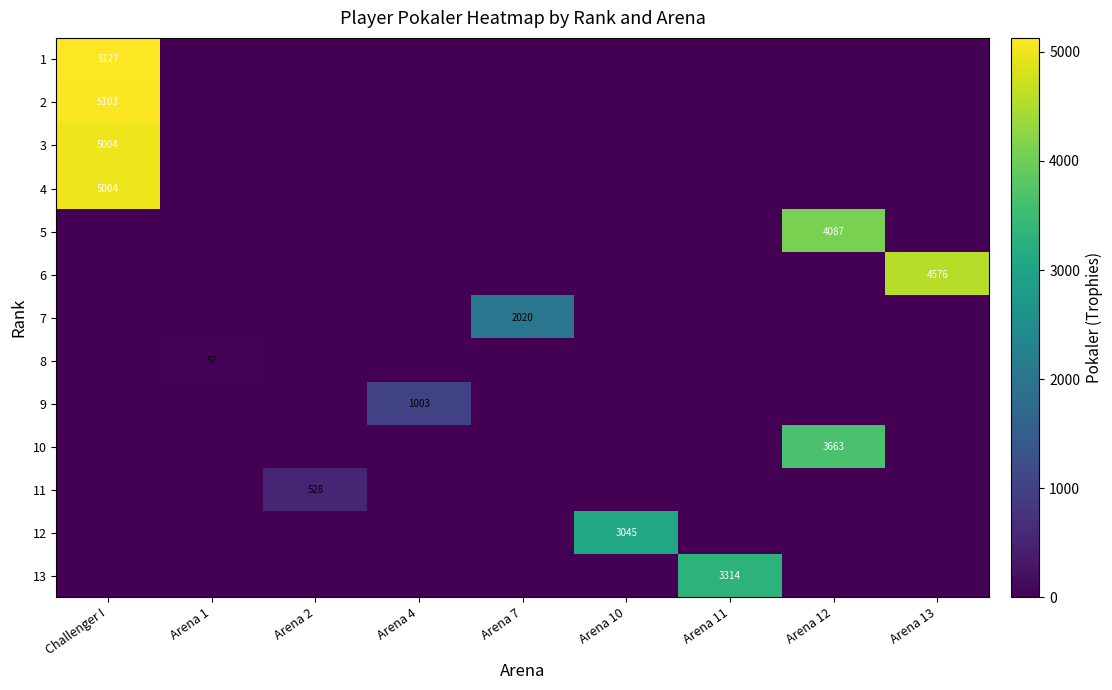

The 3 series shows 7992 at Challenger I. True or false?

False